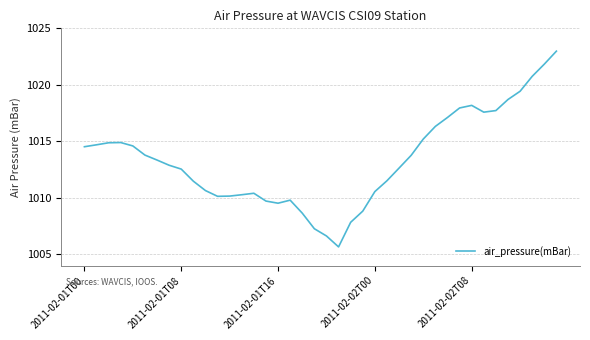

What is the average value?

1013.4